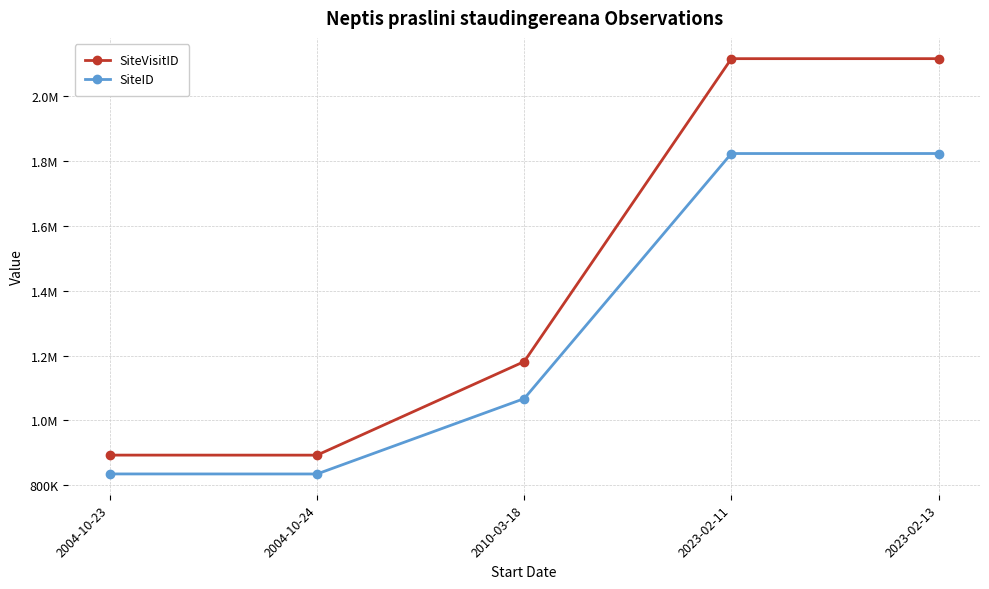

Which has a higher value, 2023-02-13 or 2004-10-24?

2023-02-13